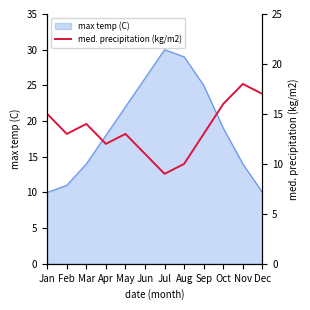

Count the number of values greater than 13.

5